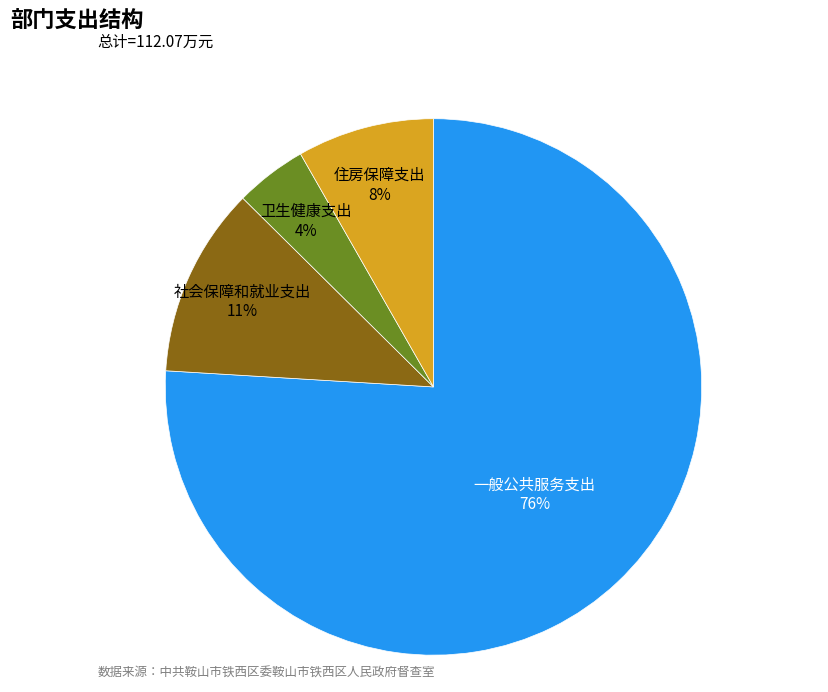

Does any single category account for the majority?

Yes